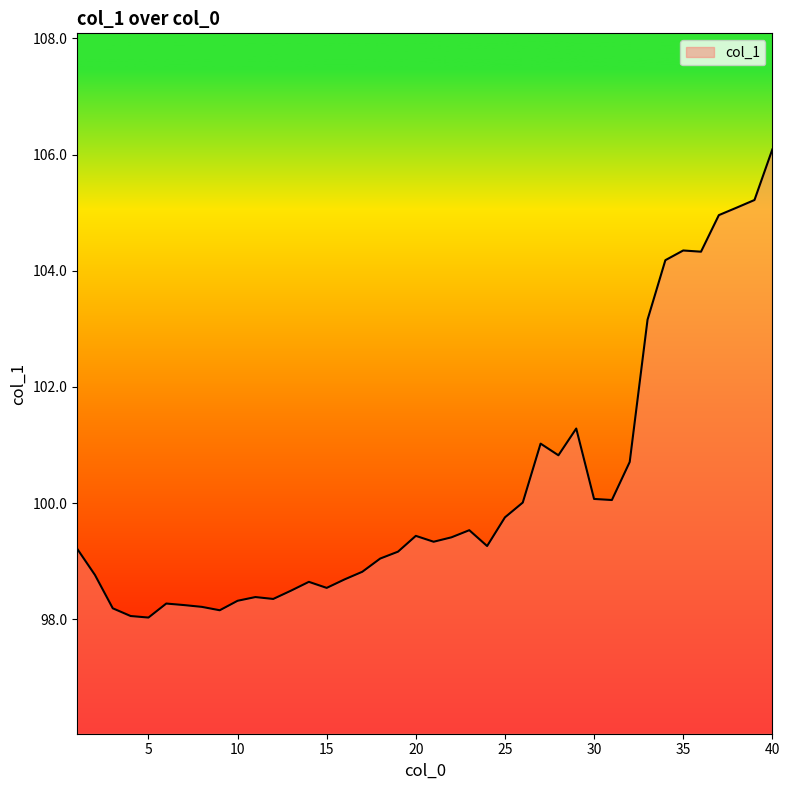

What is the difference between the maximum and second lowest values?

8.0